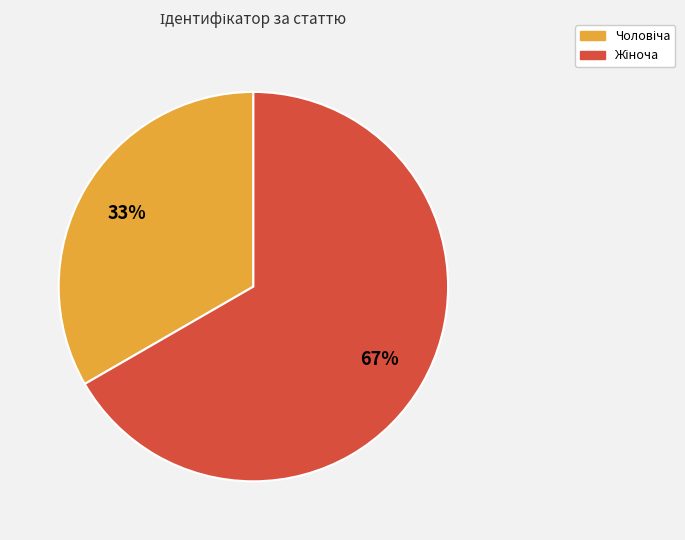

To the nearest percent, what is the average slice percentage?

50%